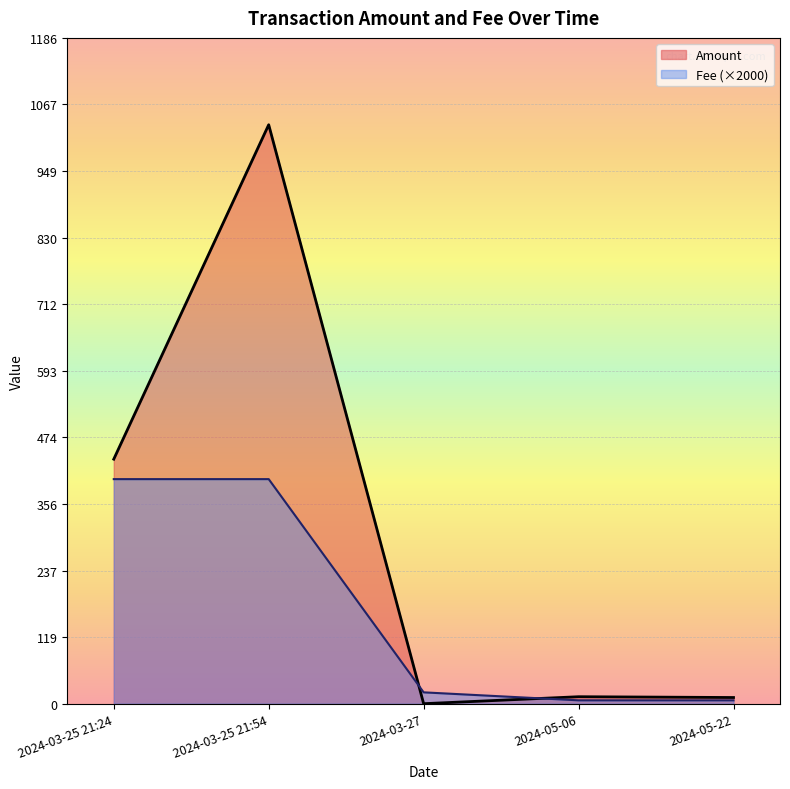

How many lines are shown in the chart?

2